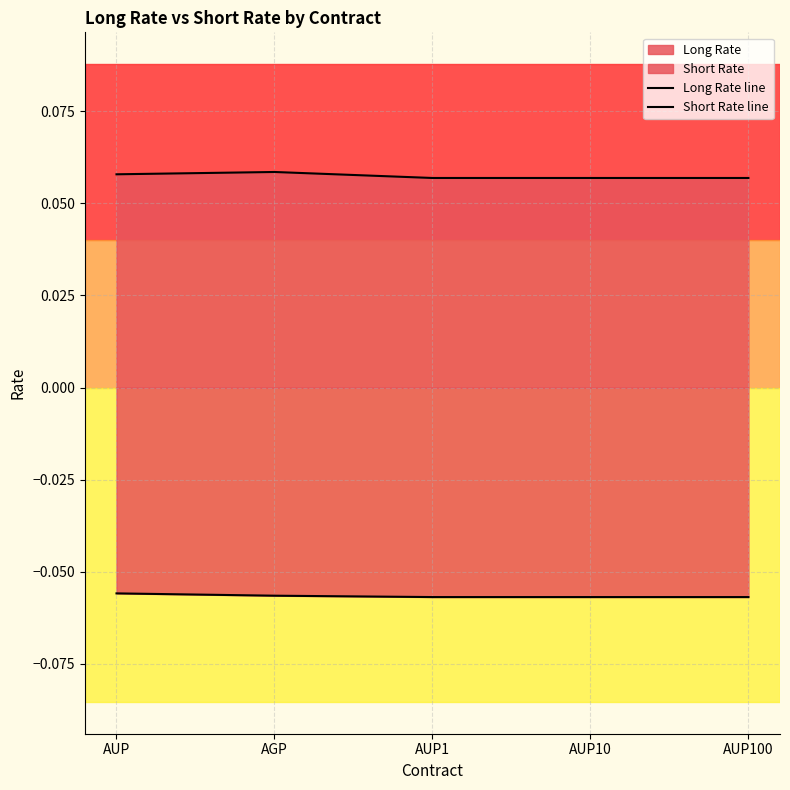

At which label does Short Rate line reach its peak?

AUP